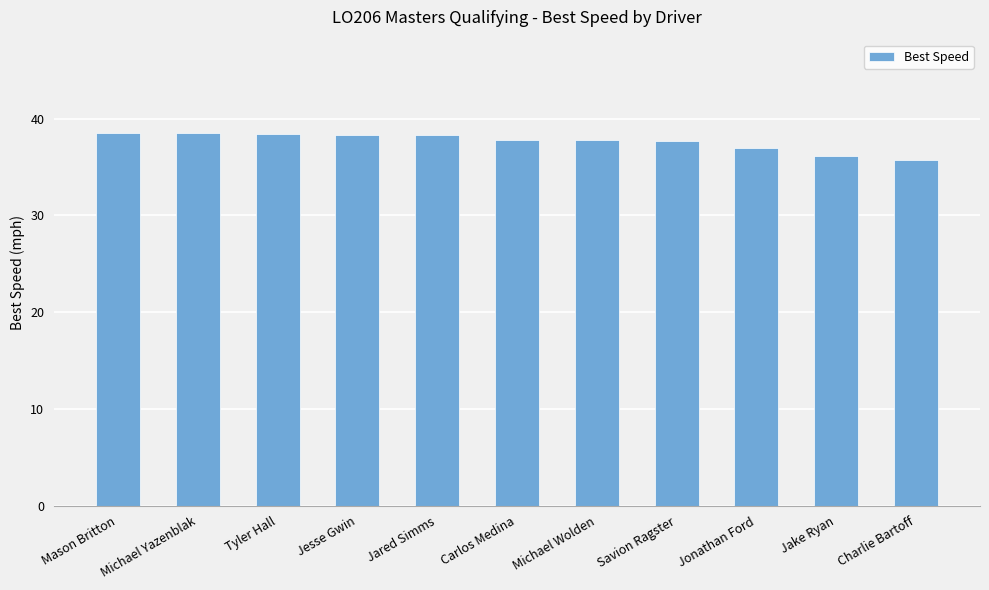

What is the value of the 7th bar from the left?

37.8